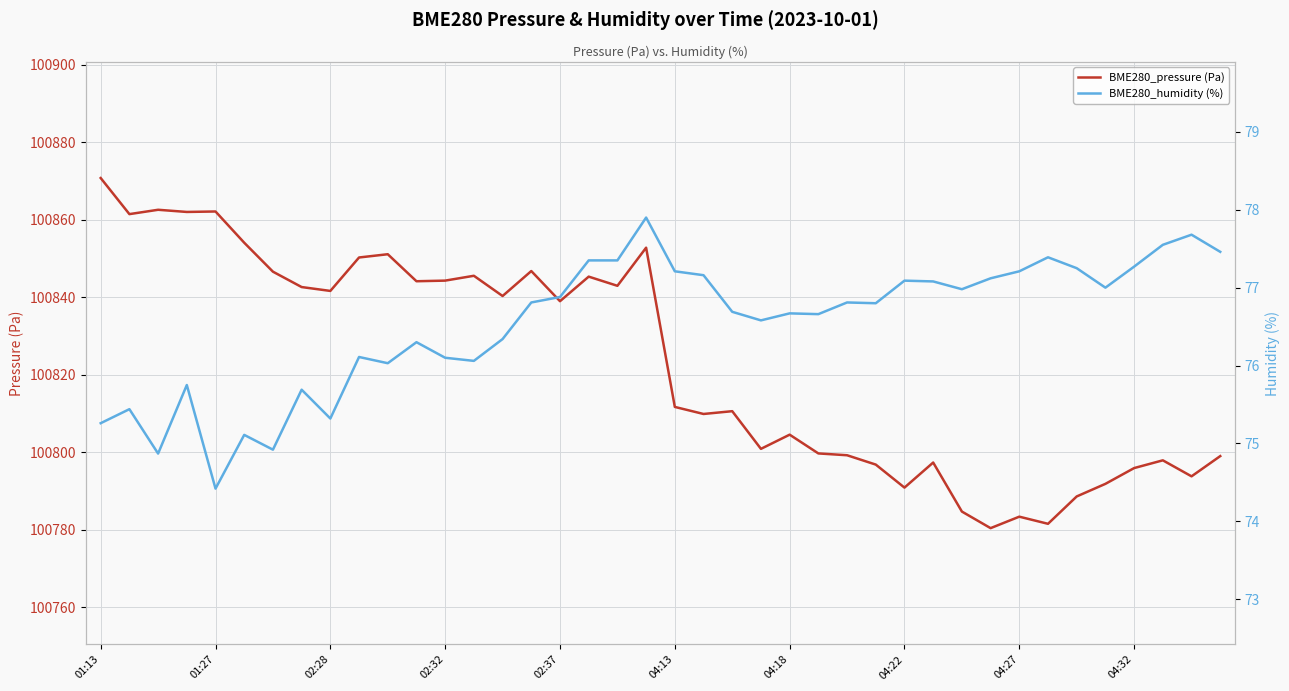

What is the maximum value for BME280_humidity (%)?

77.9